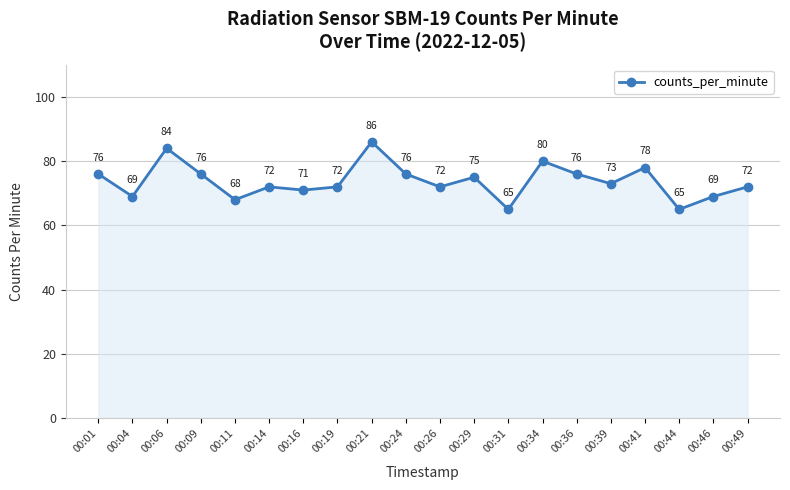

Reading right to left, extract all data points from this chart.

00:49=72	00:46=69	00:44=65	00:41=78	00:39=73	00:36=76	00:34=80	00:31=65	00:29=75	00:26=72	00:24=76	00:21=86	00:19=72	00:16=71	00:14=72	00:11=68	00:09=76	00:06=84	00:04=69	00:01=76